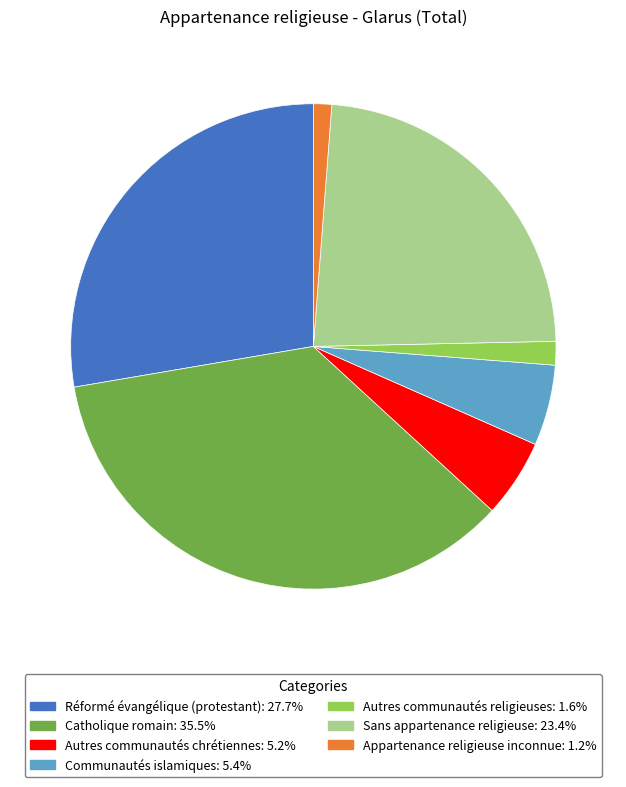

Approximately how many times larger is the value at Communautés islamiques compared to Appartenance religieuse inconnue?

4.4